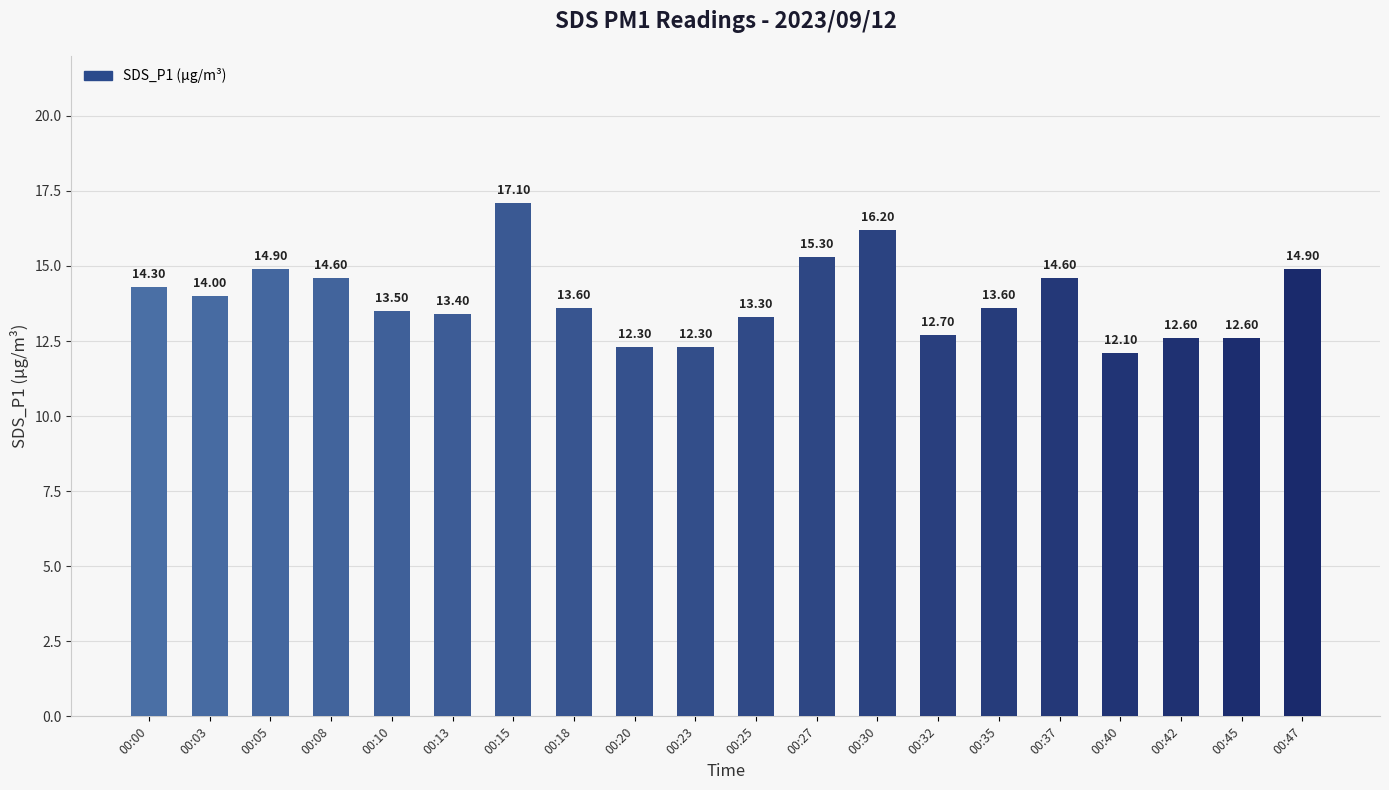

What is the greatest value displayed?

17.1